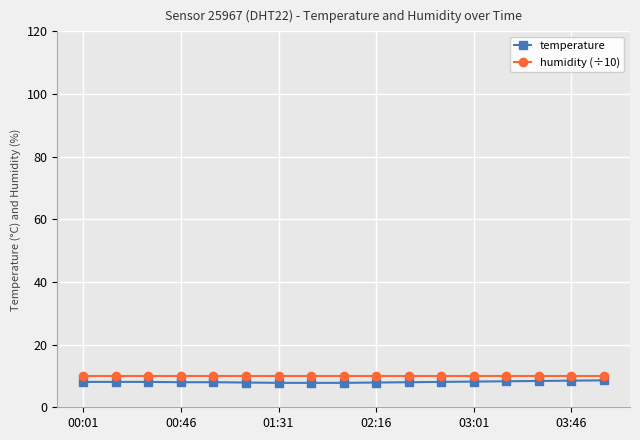

What is the highest value of the temperature series?

8.6